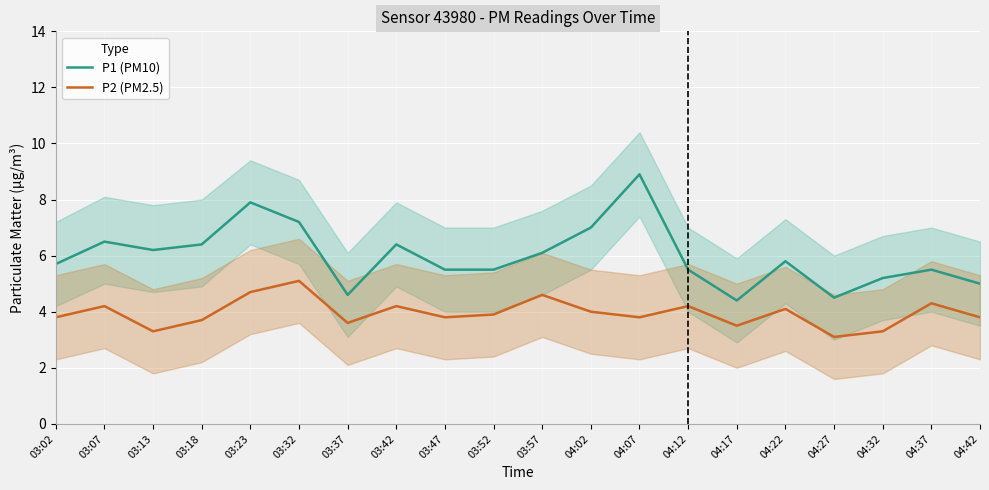

True or false: P1 (PM10) and P2 (PM2.5) intersect in this chart.

False